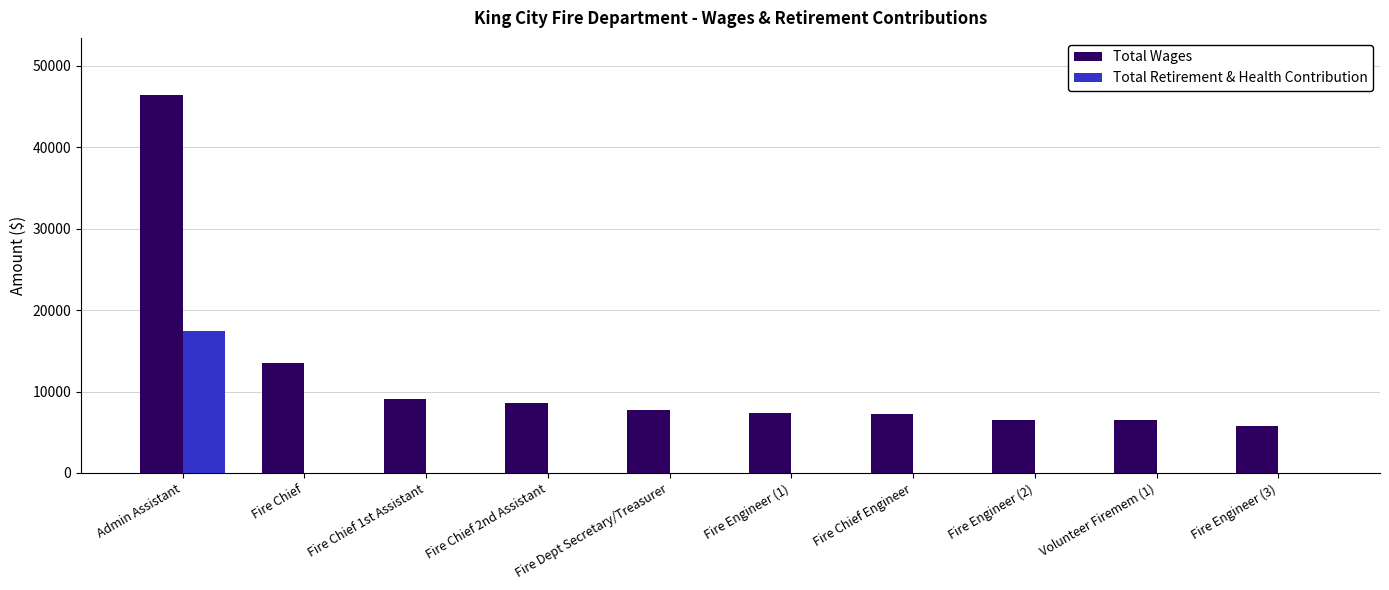

Which series has the largest total across all categories?

Total Wages